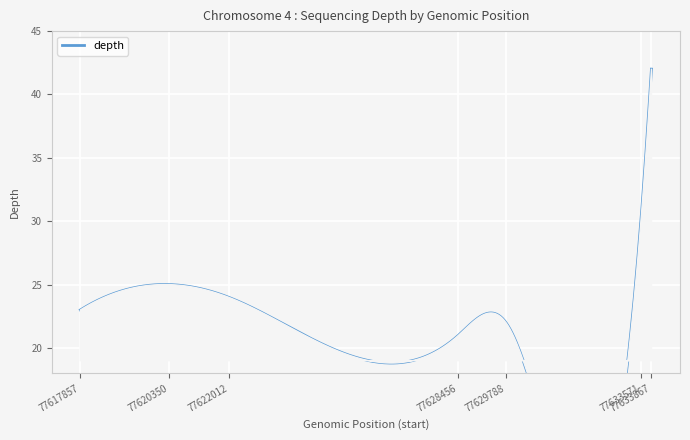

Rank the categories by value from highest to lowest.

77633867, 77633571, 77620350, 77622012, 77617857, 77629788, 77628456